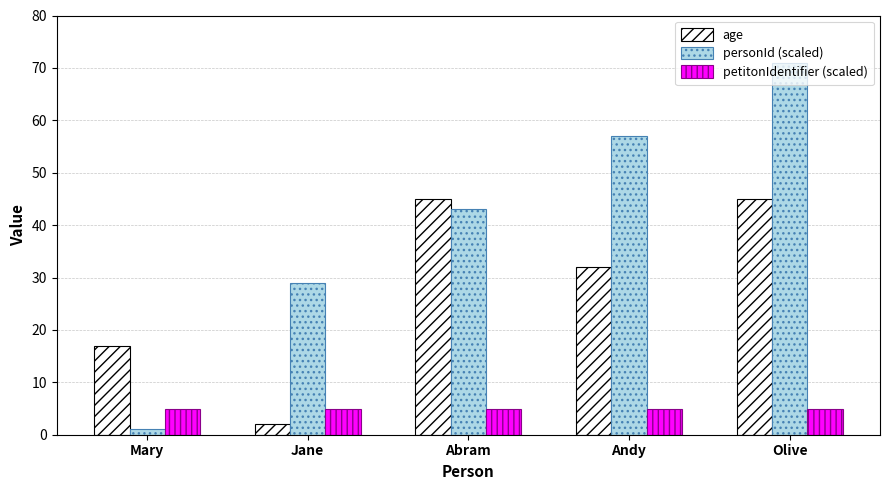

What are all the series names shown in the legend?

age, personId (scaled), petitonIdentifier (scaled)